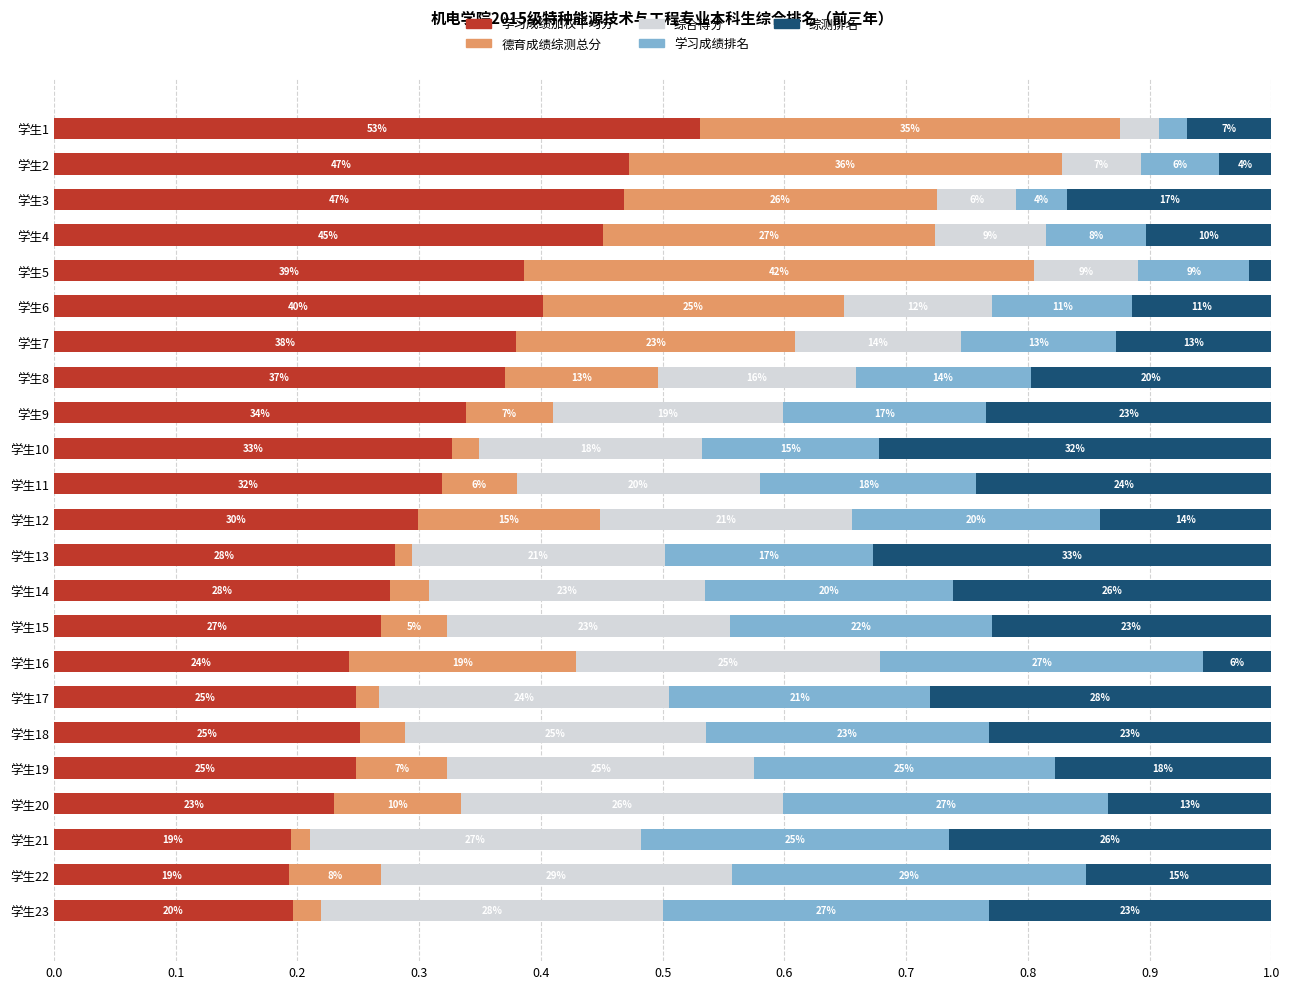

What are all the series names shown in the legend?

学习成绩加权平均分, 德育成绩综测总分, 综合得分, 学习成绩排名, 综测排名